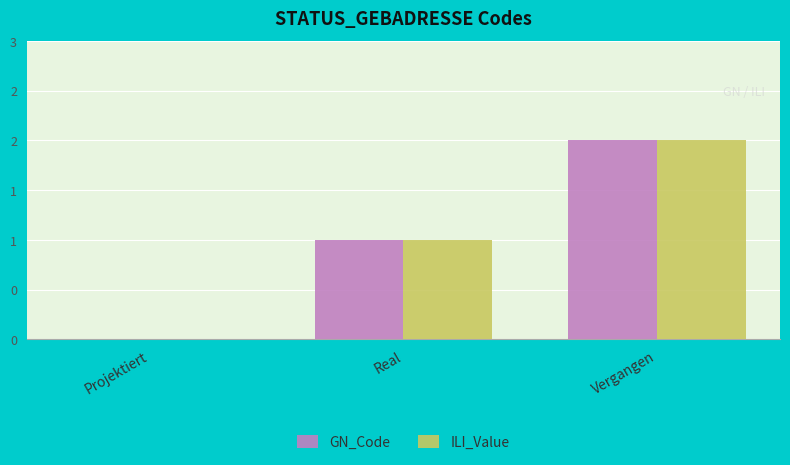

What are all the series names shown in the legend?

GN_Code, ILI_Value